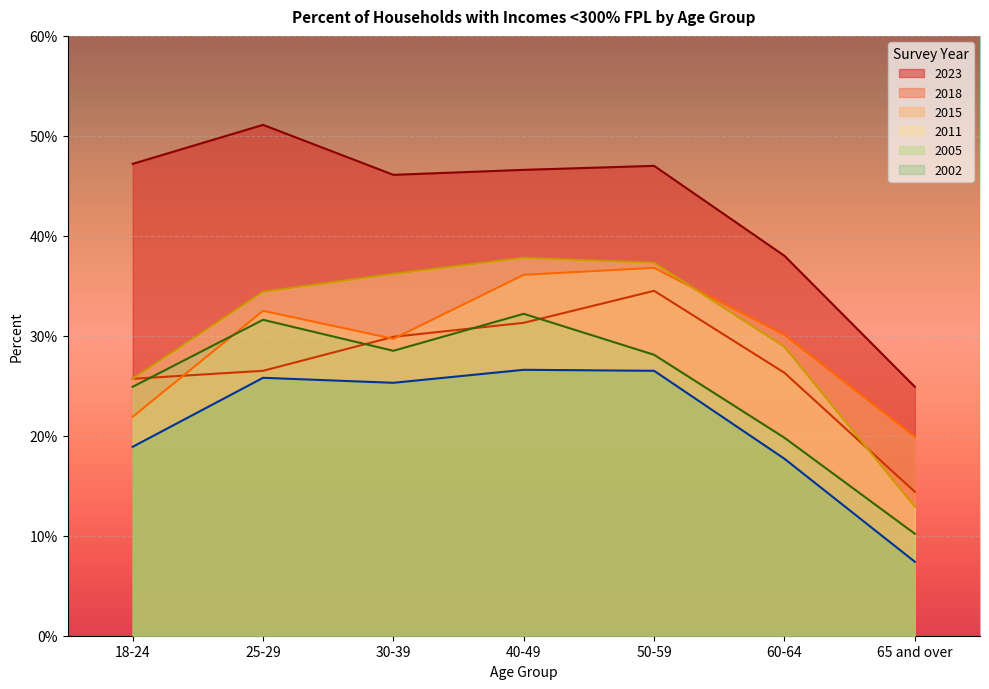

What are all the series names shown in the legend?

2023, 2018, 2015, 2011, 2005, 2002